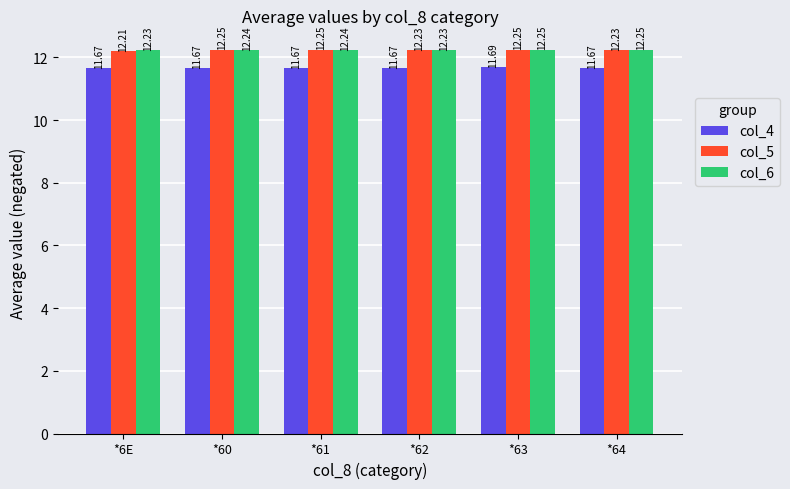

Which series has the widest spread of values?

col_5